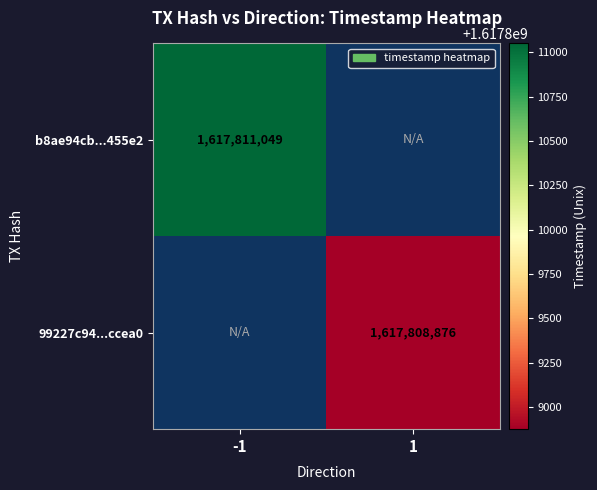

Is it true that 99227c94...ccea0 equals 1617808876 at 1?

True